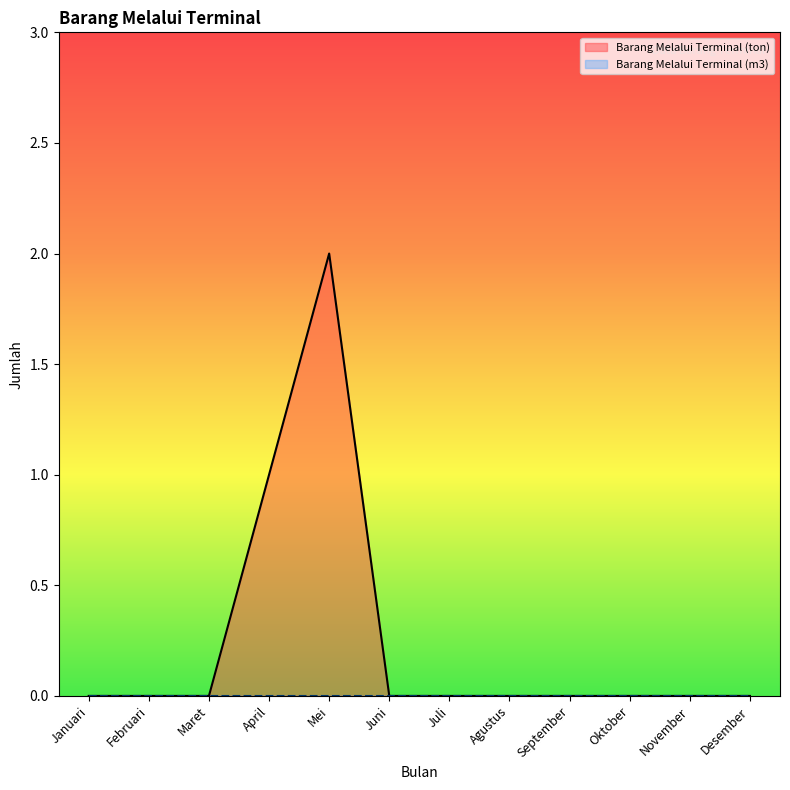

List the labels in order of value, smallest first.

Januari, Februari, Maret, Juni, Juli, Agustus, September, Oktober, November, Desember, April, Mei